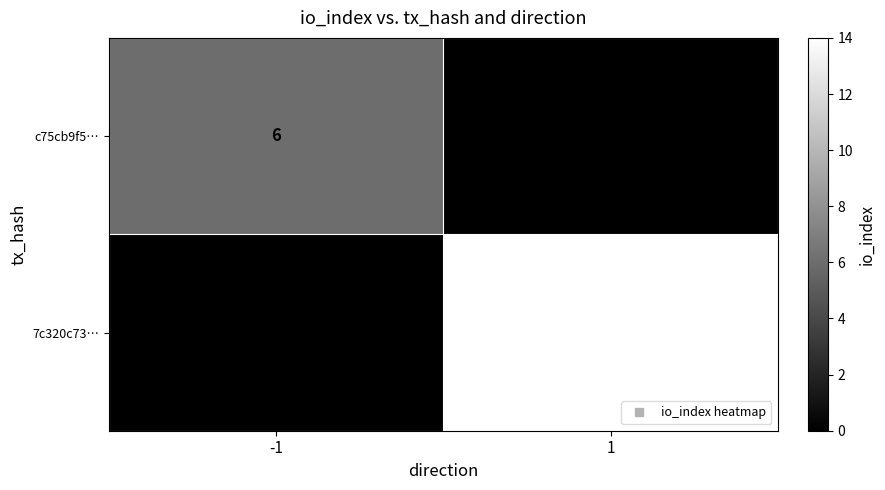

Reading left to right, list all the values displayed in this chart.

c75cb9f5…: 6	0
7c320c73…: 0	14